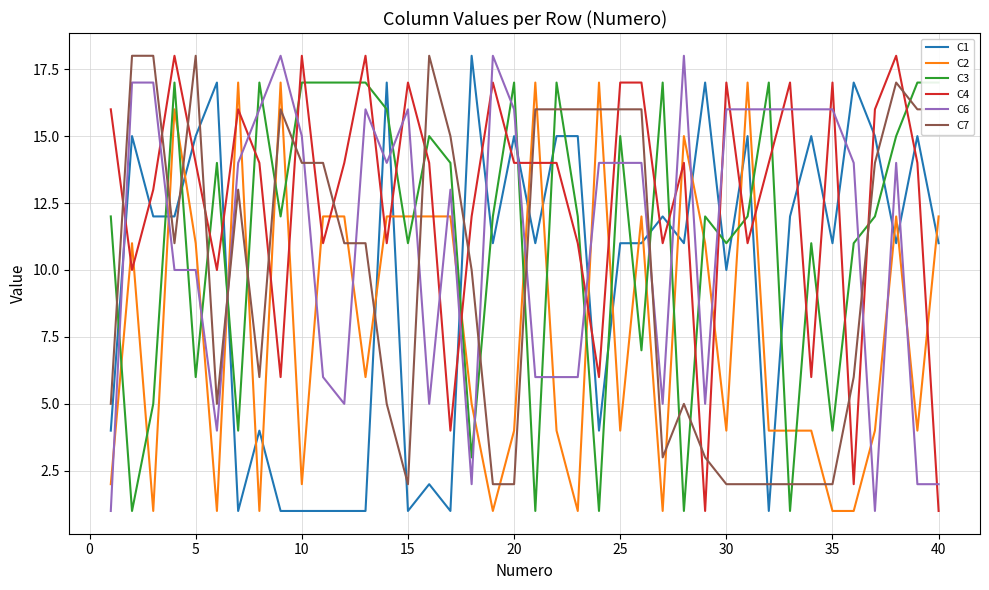

The value of C7 at 30 is 3. True or false?

False